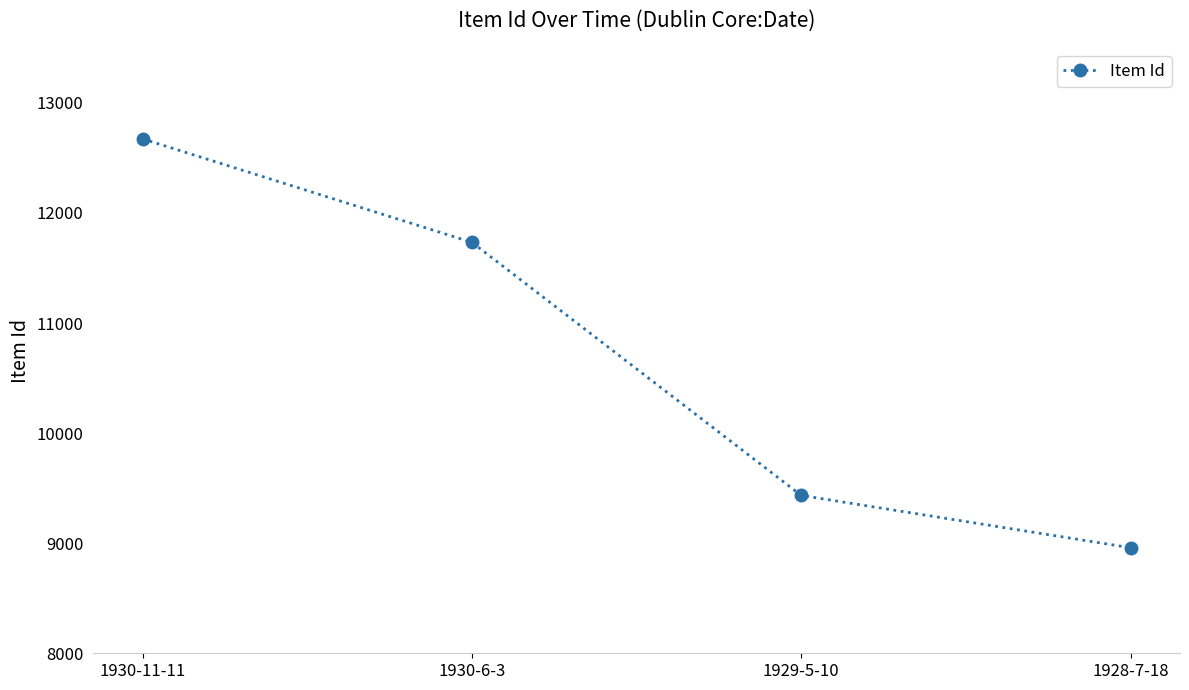

How many distinct data groups are displayed?

1